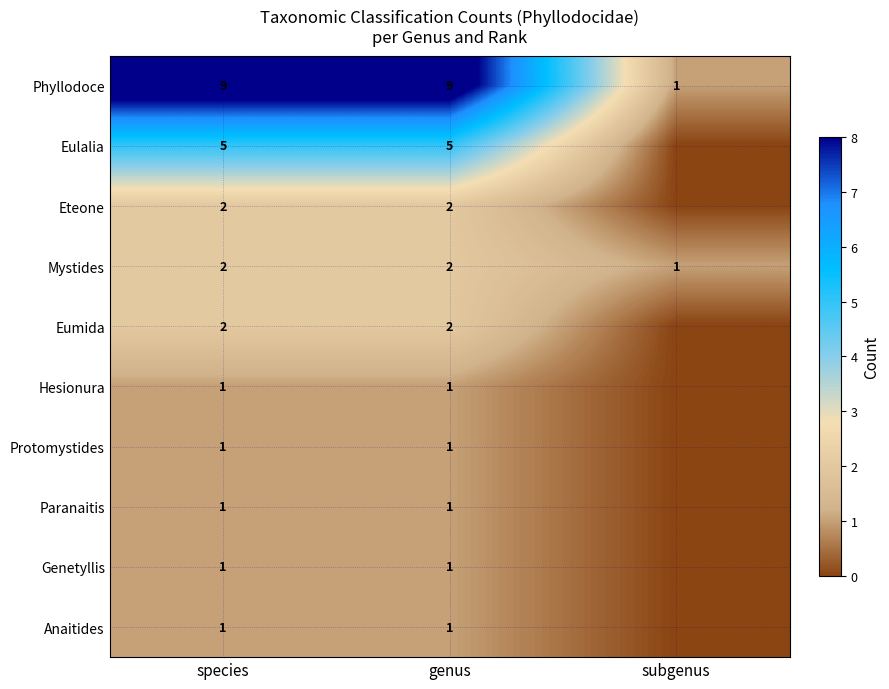

What is the difference between the second highest and minimum values in the Phyllodoce series?

8